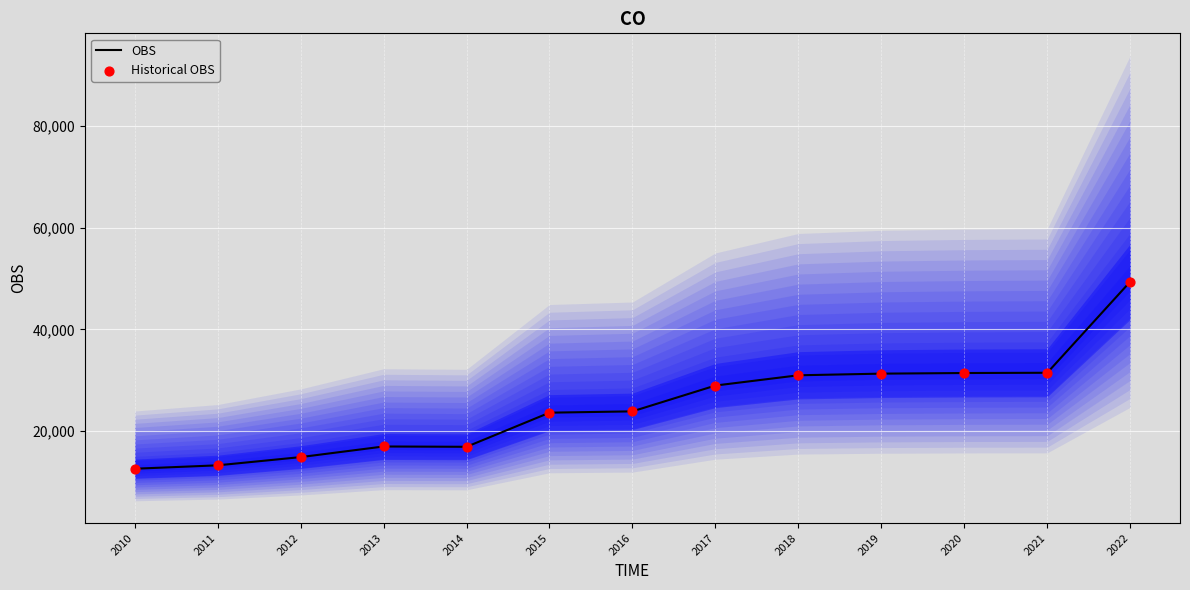

Which series reaches the maximum Y coordinate?

OBS